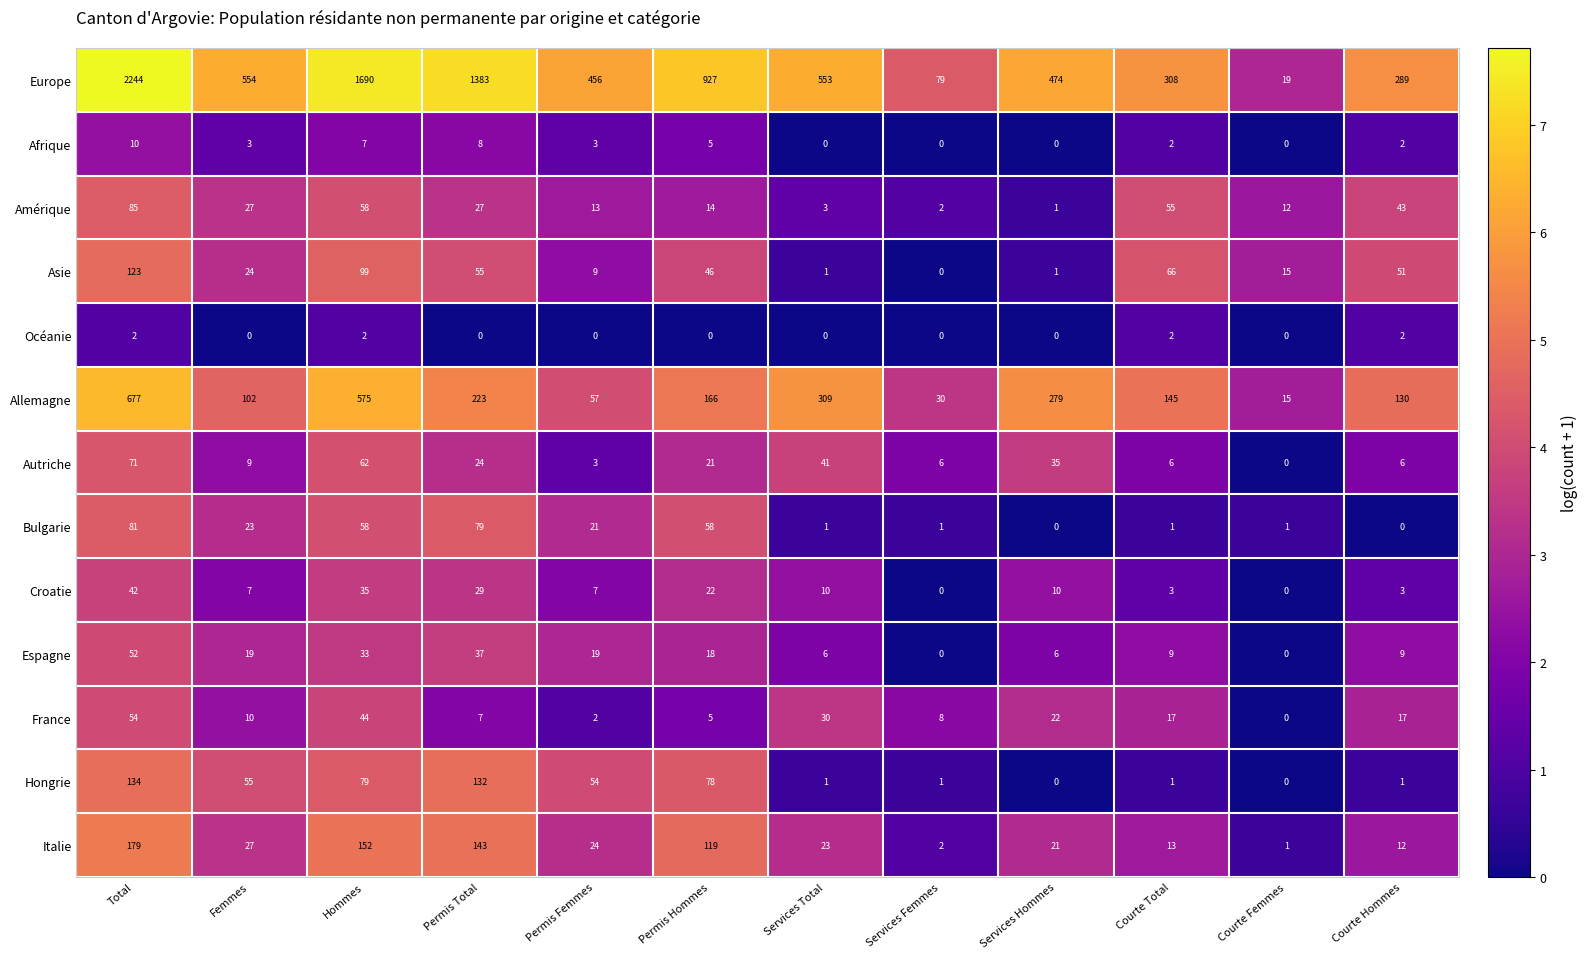

The Afrique series shows 3 at Permis Hommes. True or false?

False